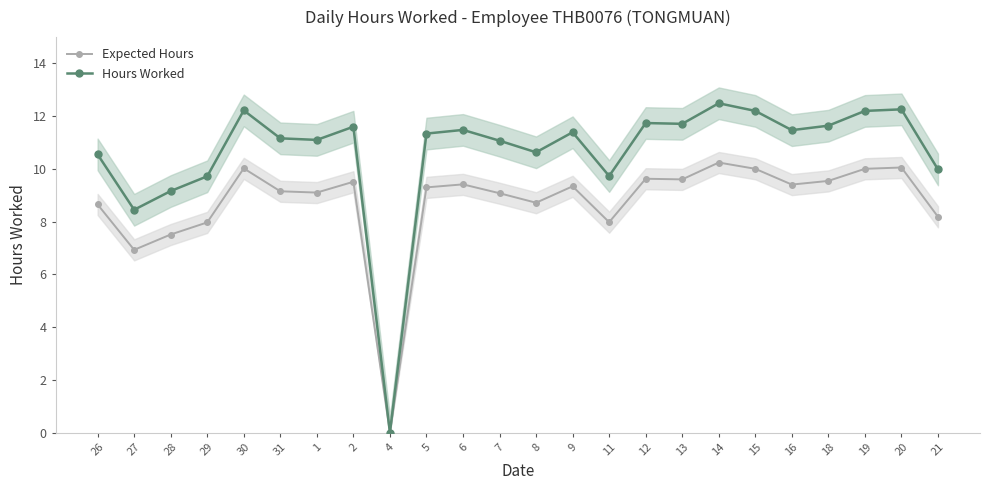

Which has a higher value, 26 or 9?

9